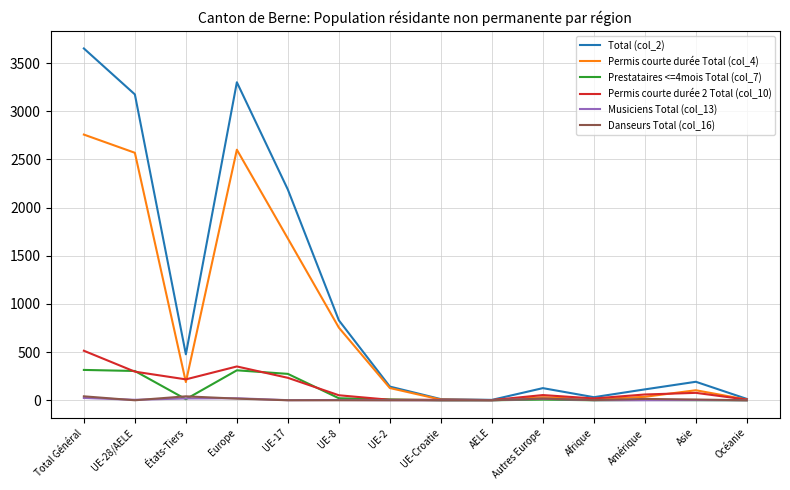

The Prestataires <=4mois Total (col_7) series shows 0 at AELE. True or false?

True